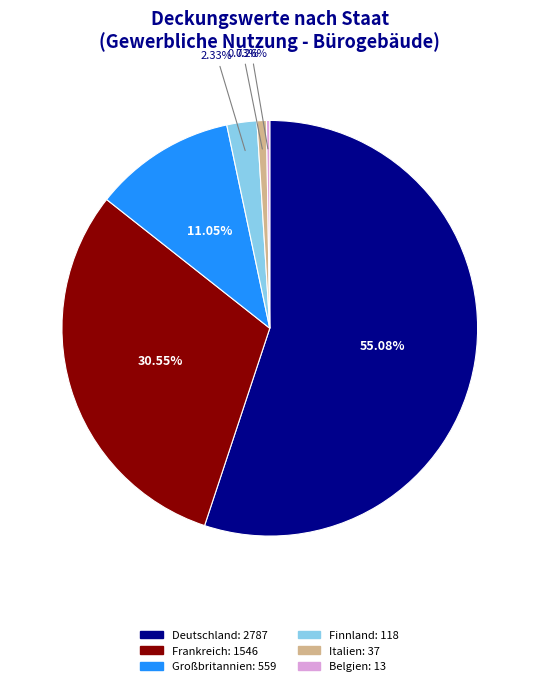

Is it true that Italien is 1% of the pie?

True